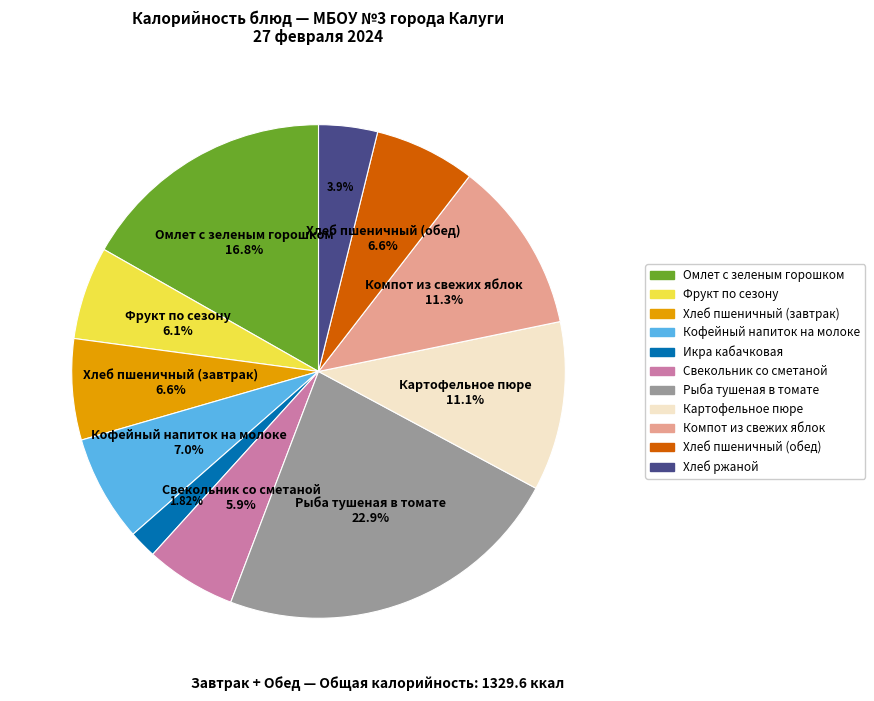

Approximately how many times larger is the value at Картофельное пюре compared to Омлет с зеленым горошком?

0.7